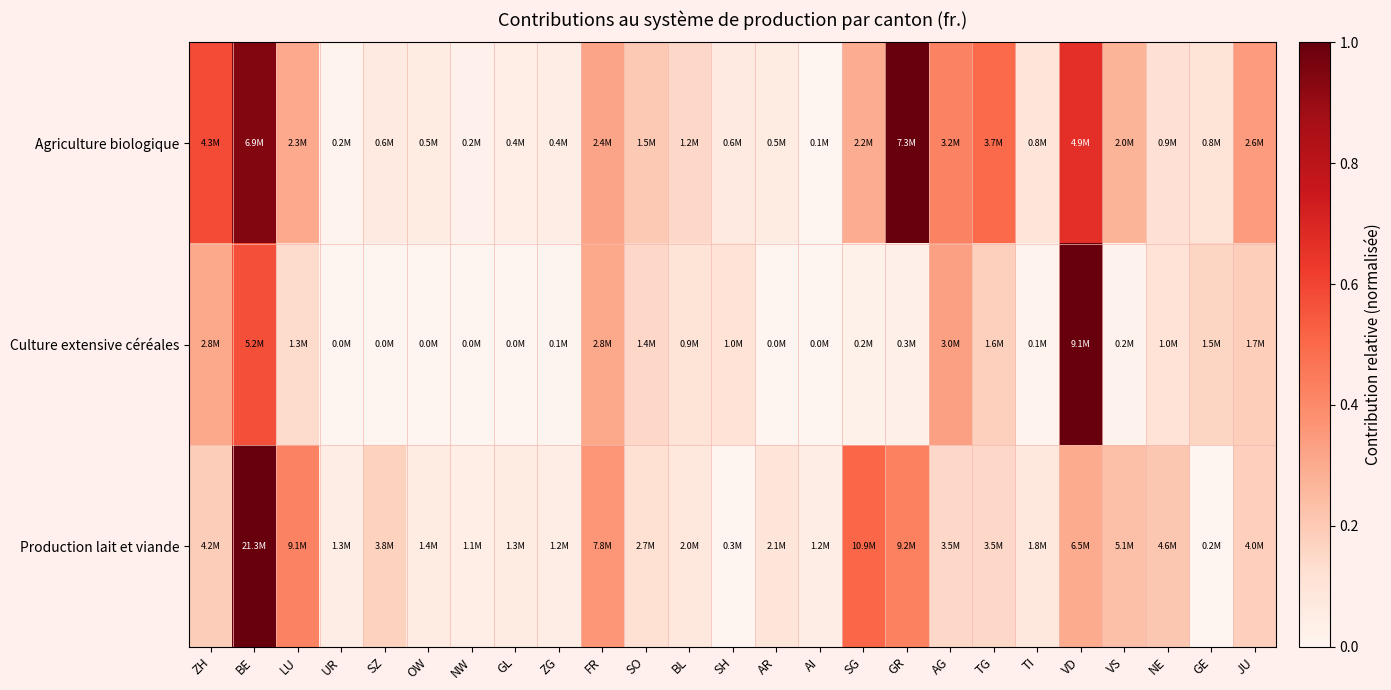

List the series in order of their peak value, lowest first.

Agriculture biologique, Culture extensive céréales, Production lait et viande